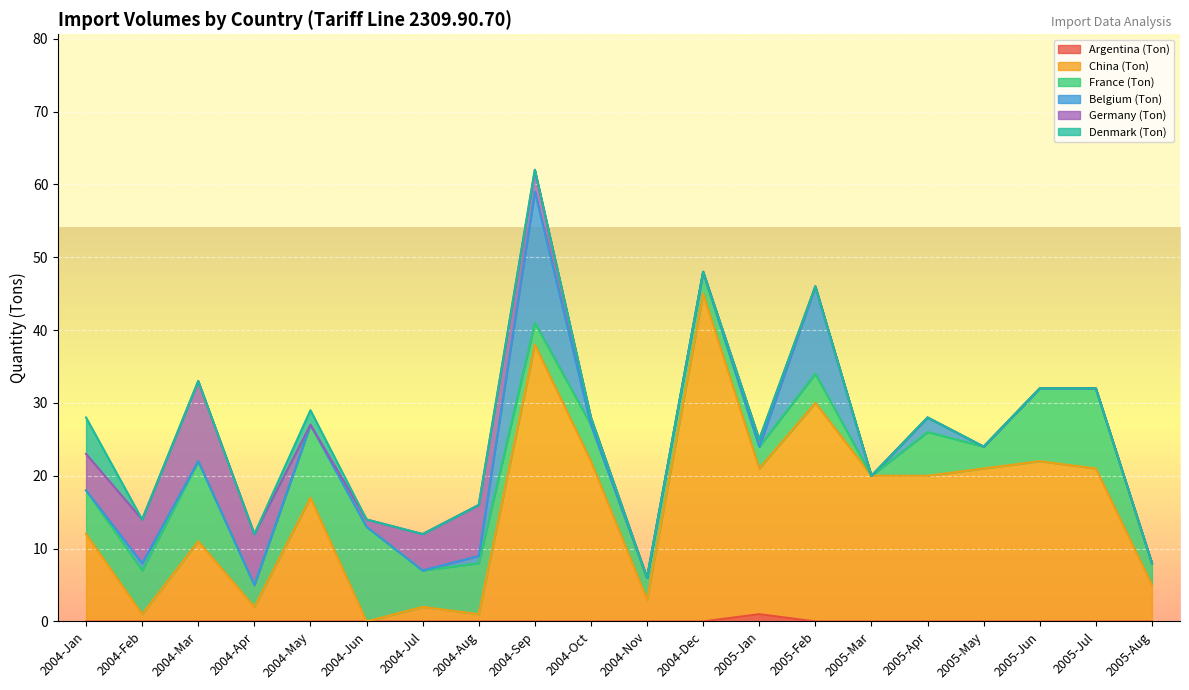

What is the label of the 20th point from the left?

2005-Aug